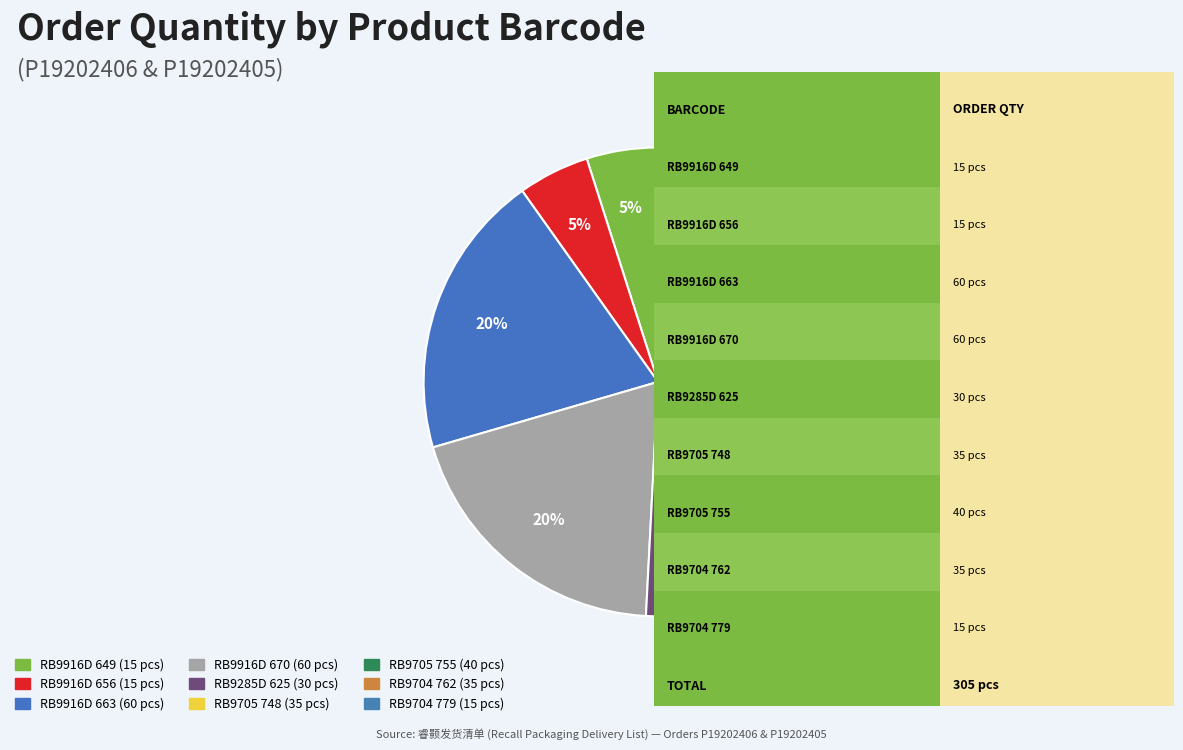

Is there any slice that represents more than half of the pie?

No